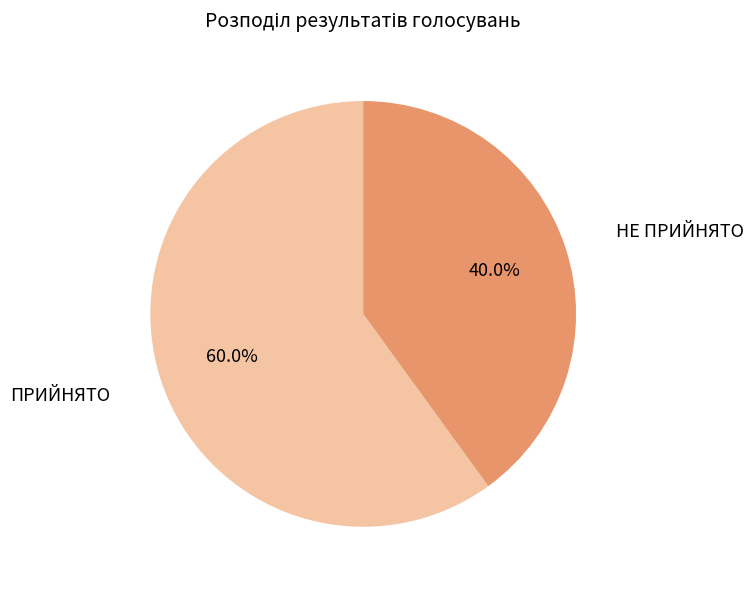

To the nearest percent, what is the difference between the ПРИЙНЯТО and НЕ ПРИЙНЯТО slice percentages?

20%